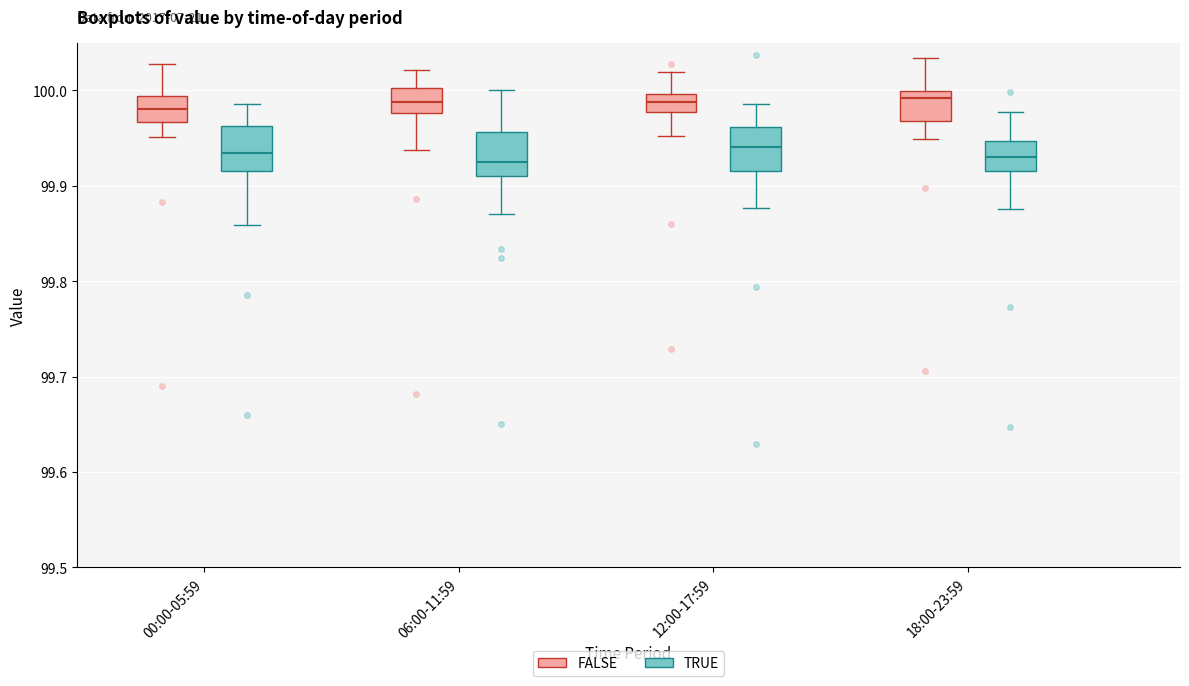

Reading left to right, read every box against the y-axis: the position of its median line, the range the box covers, and the ends of its whiskers. The values are not printed on the chart, so give them approximately, as read against the axis.

00:00-05:59 (FALSE): median 99.98, box 99.97 to 99.99, whiskers 99.95 to 100.03
00:00-05:59 (TRUE): median 99.93, box 99.92 to 99.96, whiskers 99.86 to 99.99
06:00-11:59 (FALSE): median 99.99, box 99.98 to 100.00, whiskers 99.94 to 100.02
06:00-11:59 (TRUE): median 99.92, box 99.91 to 99.96, whiskers 99.87 to 100.00
12:00-17:59 (FALSE): median 99.99, box 99.98 to 100.00, whiskers 99.95 to 100.02
12:00-17:59 (TRUE): median 99.94, box 99.92 to 99.96, whiskers 99.88 to 99.99
18:00-23:59 (FALSE): median 99.99, box 99.97 to 100.00, whiskers 99.95 to 100.03
18:00-23:59 (TRUE): median 99.93, box 99.92 to 99.95, whiskers 99.88 to 99.98